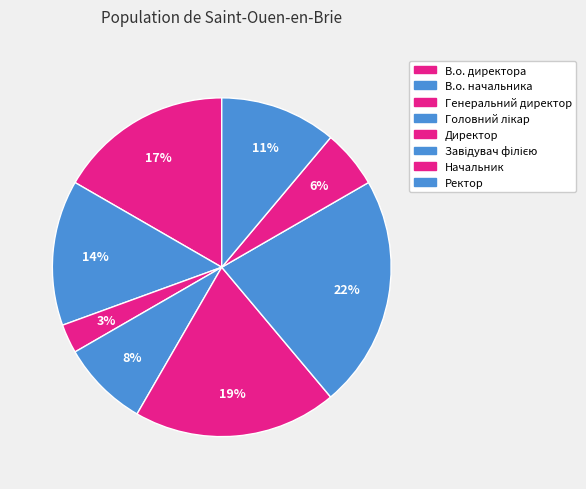

True or false: Головний лікар accounts for 8% of the total.

True